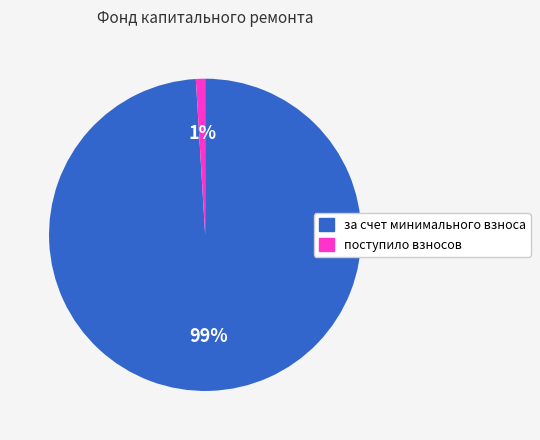

Do поступило взносов and за счет минимального взноса together represent more than half of the pie?

Yes